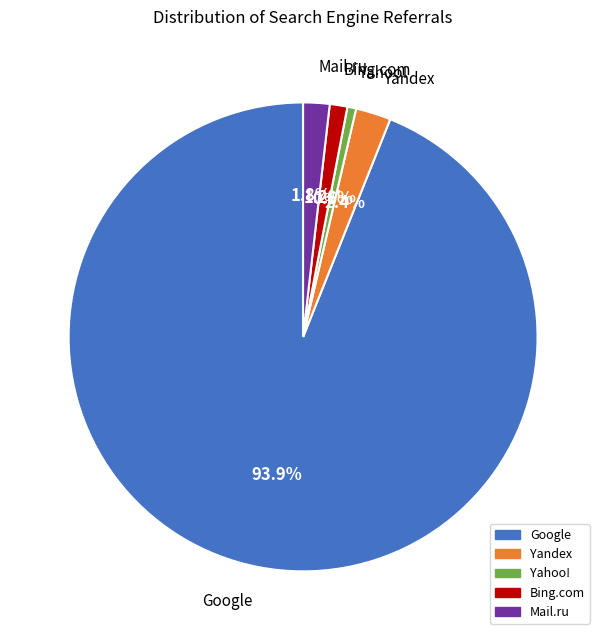

To the nearest percent, what portion does Mail.ru represent?

2%